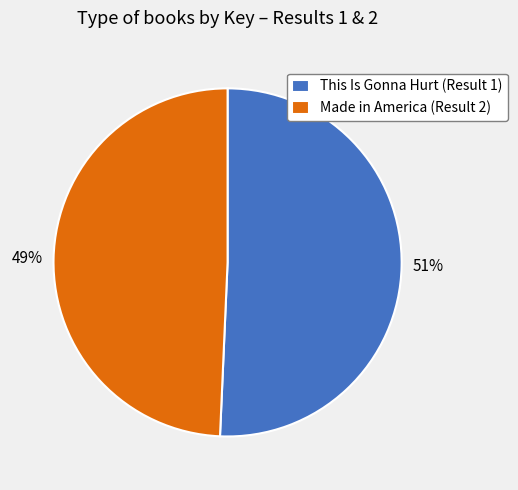

Which slice represents more than half of the pie?

This Is Gonna Hurt (Result 1)